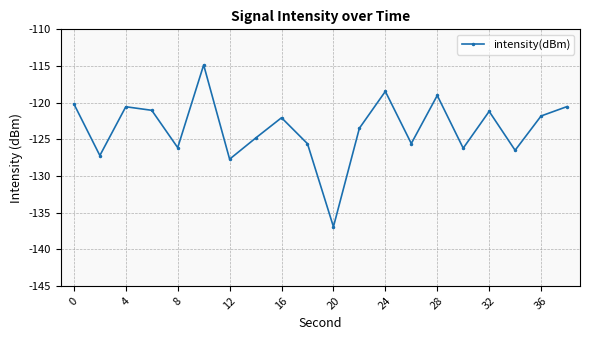

What is the minimum value shown in the chart?

-136.9